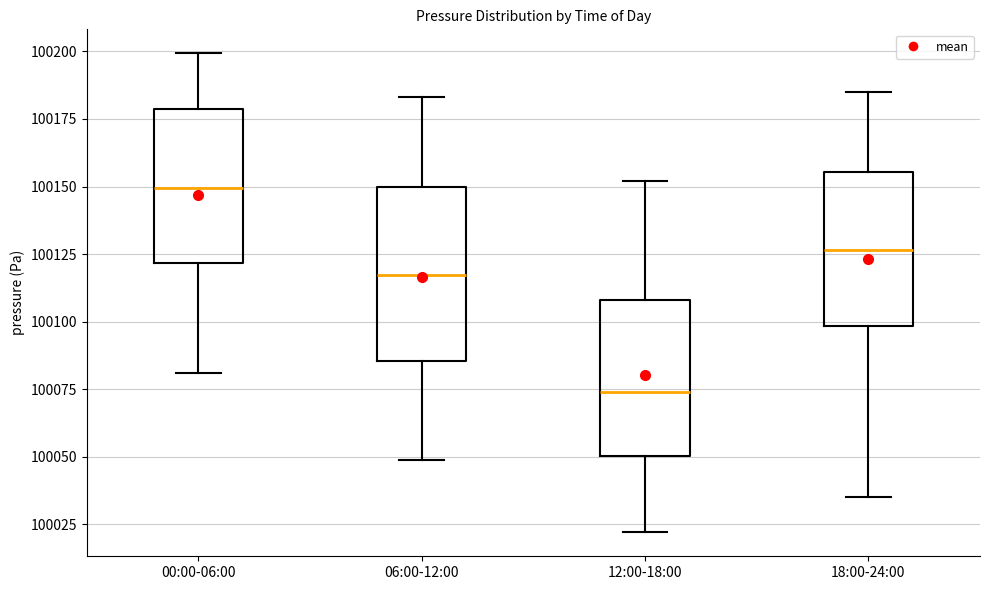

Reading left to right, read every box against the y-axis: the position of its median line, the range the box covers, and the ends of its whiskers. The values are not printed on the chart, so give them approximately, as read against the axis.

00:00-06:00: median 100150, box 100120 to 100180, whiskers 100080 to 100200
06:00-12:00: median 100115, box 100085 to 100150, whiskers 100050 to 100185
12:00-18:00: median 100075, box 100050 to 100110, whiskers 100020 to 100150
18:00-24:00: median 100125, box 100100 to 100155, whiskers 100035 to 100185